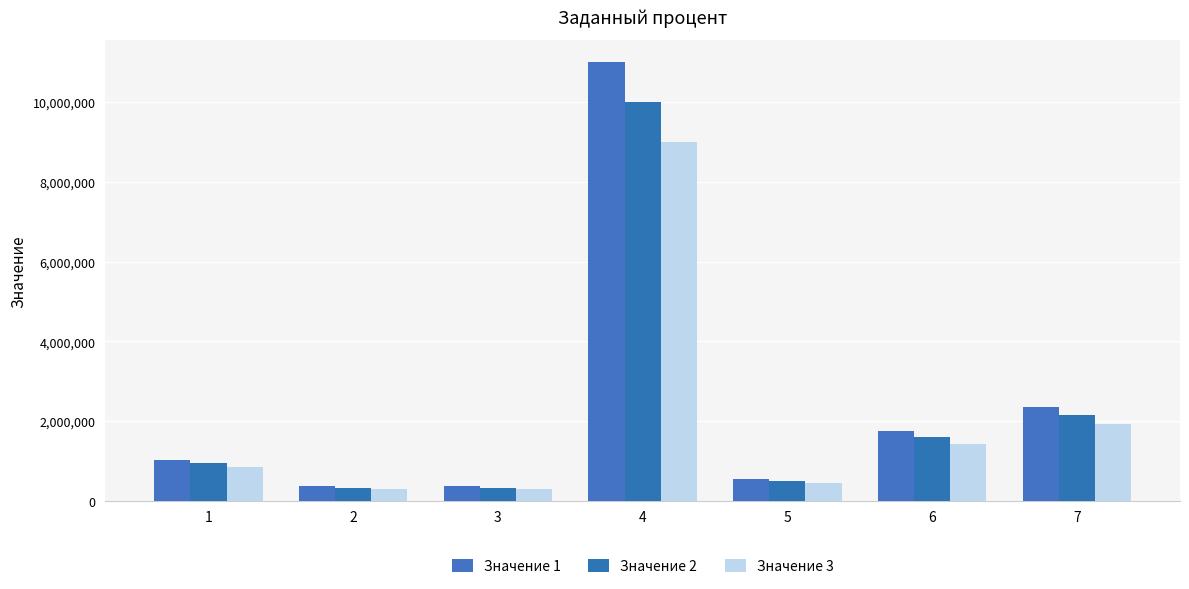

Reading right to left, what are all the values shown in this chart?

Значение 1: 7=2356991.2	6=1752764.2	5=550000.0	4=11000000.0	3=364650.0	2=366938.0	1=1031673.5
Значение 2: 7=2142719.2	6=1593422.0	5=500000.0	4=10000000.0	3=331500.0	2=333580.0	1=937885.0
Значение 3: 7=1928447.3	6=1434079.8	5=450000.0	4=9000000.0	3=298350.0	2=300222.0	1=844096.5